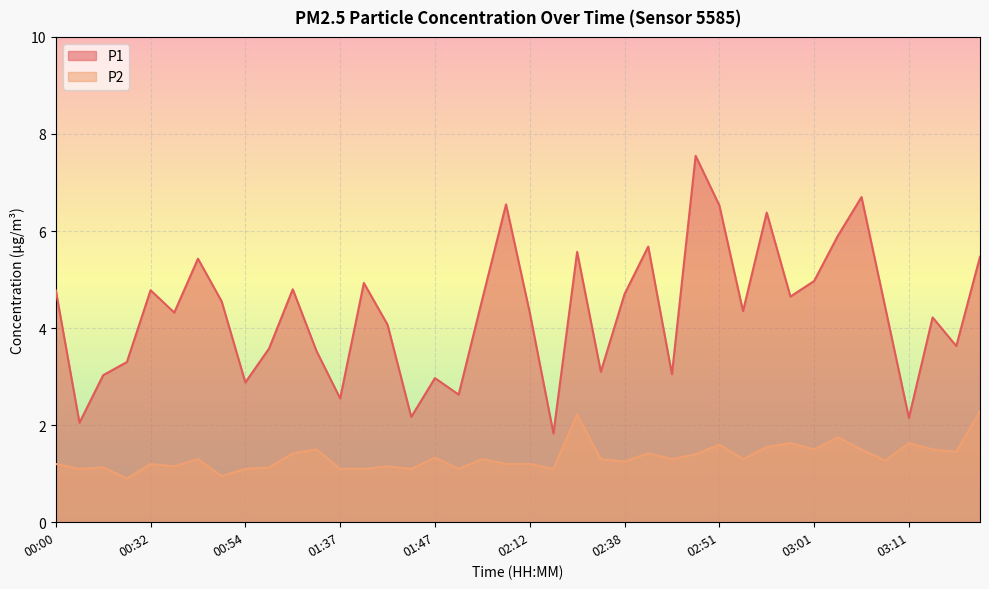

The value of P1 at 02:43 is 3.0. True or false?

True